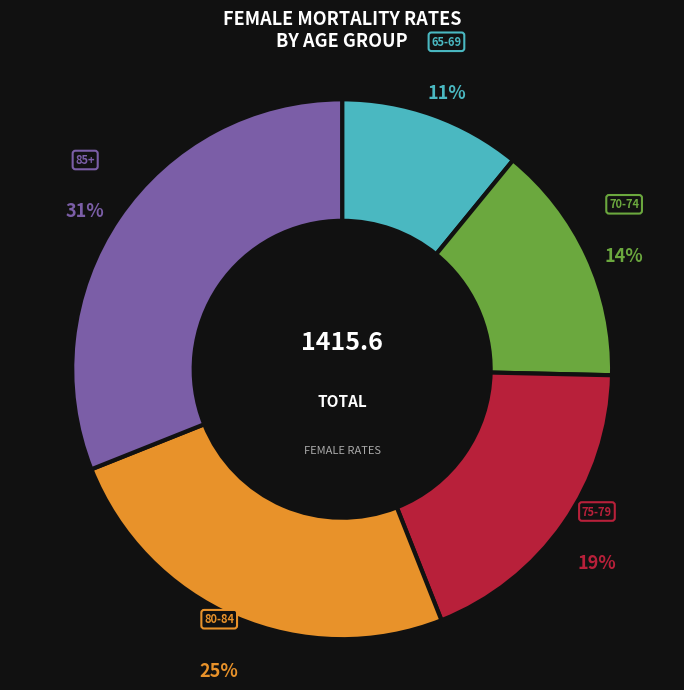

What percentage is the 85+ slice, to the nearest percent?

31%